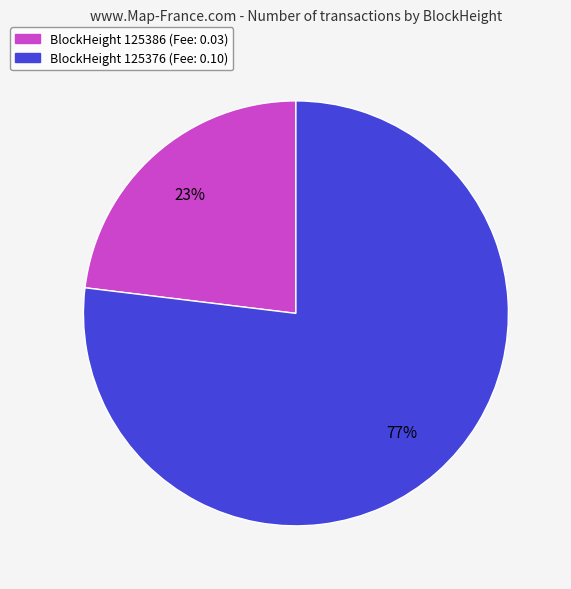

Is there any slice that represents more than half of the pie?

Yes